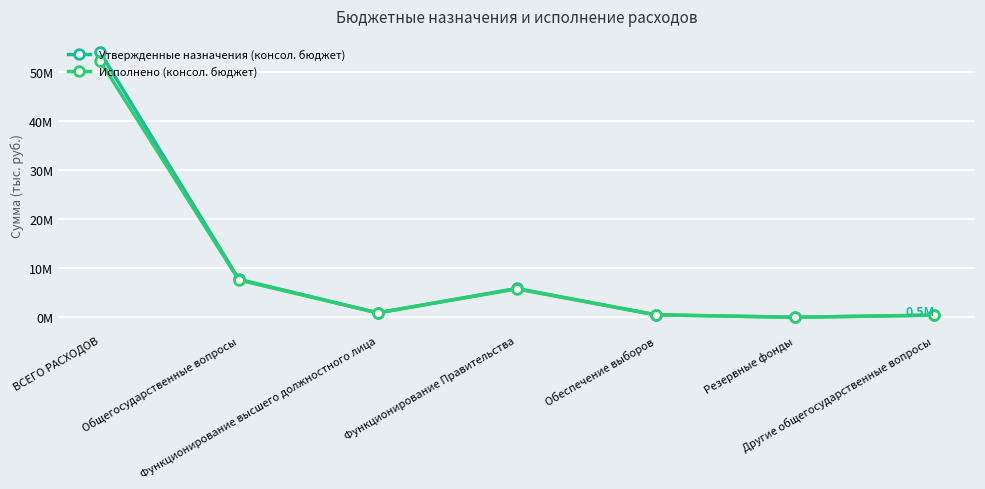

Which series has the widest spread of values?

Утвержденные назначения (консол. бюджет)